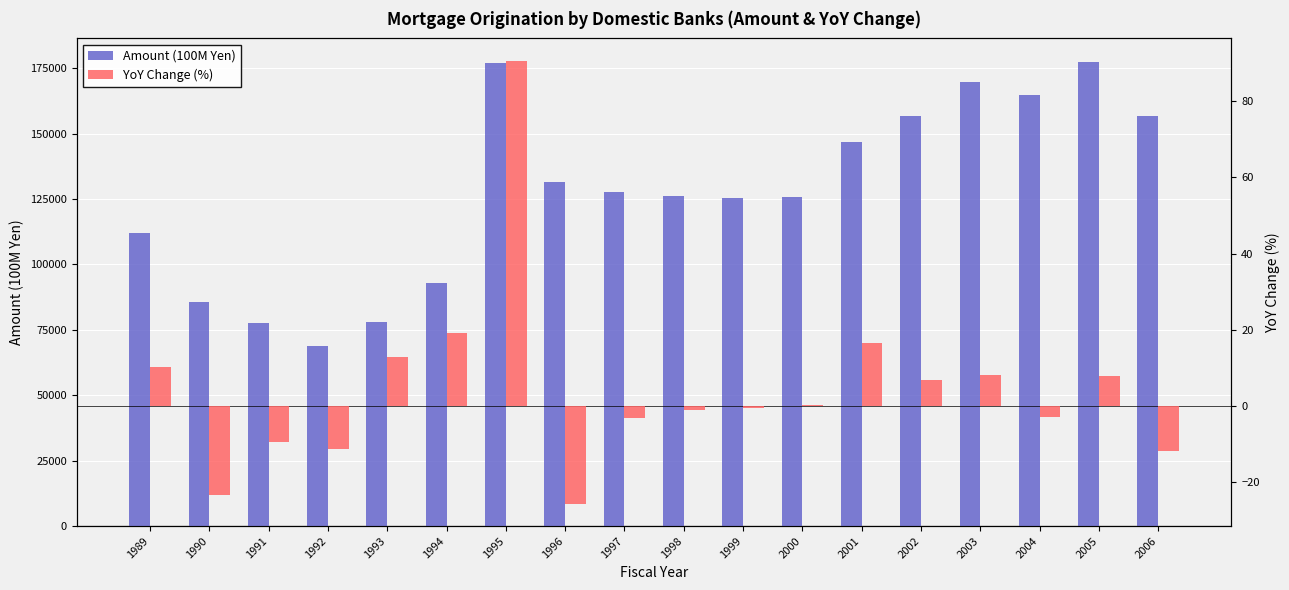

Reading left to right, extract all data points from this chart.

Amount (100M Yen): 1989=111861.0	1990=85716.0	1991=77602.0	1992=68985.0	1993=77825.0	1994=92747.0	1995=176838.0	1996=131536.0	1997=127521.0	1998=126184.0	1999=125551.0	2000=125877.0	2001=146811.0	2002=156874.0	2003=169594.0	2004=164634.0	2005=177549.0	2006=156631.0
YoY Change (%): 1989=10.4	1990=-23.4	1991=-9.5	1992=-11.1	1993=12.8	1994=19.2	1995=90.7	1996=-25.6	1997=-3.0	1998=-1.1	1999=-0.5	2000=0.3	2001=16.6	2002=6.8	2003=8.1	2004=-2.9	2005=7.8	2006=-11.8